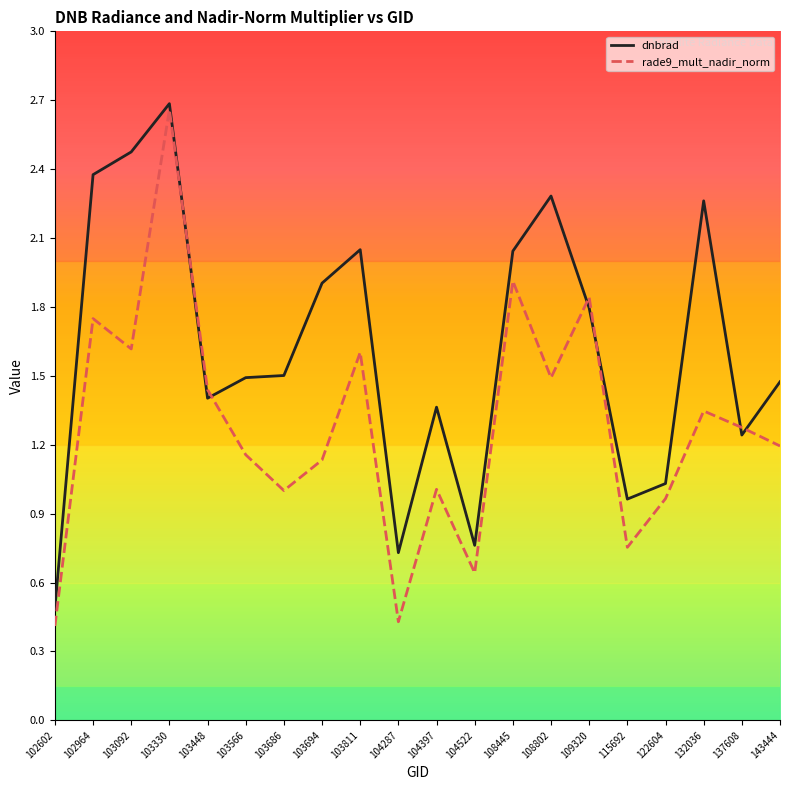

Rank the series at 104397 from highest to lowest value.

dnbrad, rade9_mult_nadir_norm